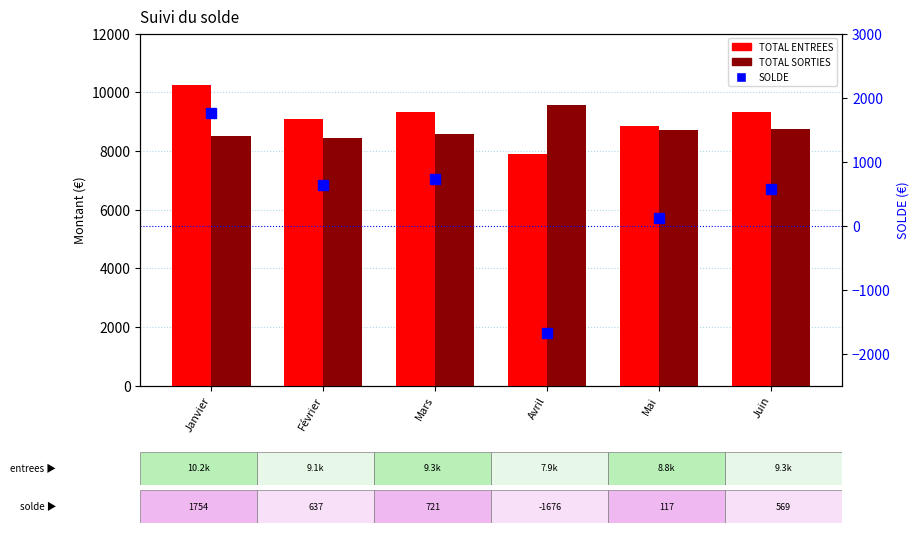

At Janvier, list the series in order from smallest to largest.

SOLDE, TOTAL SORTIES, TOTAL ENTREES